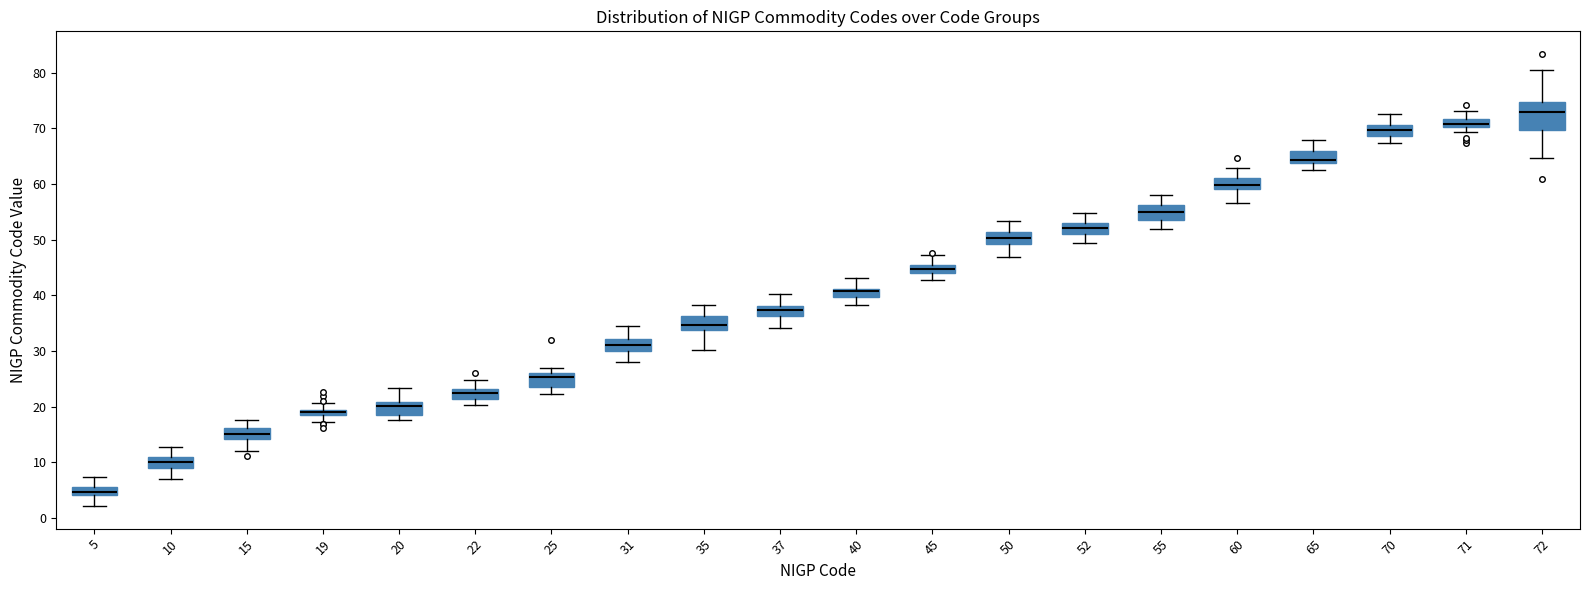

Where is the upper edge of the box at x = 45 on the y-axis? The values are not printed on the chart, so give them approximately, as read against the axis.

45